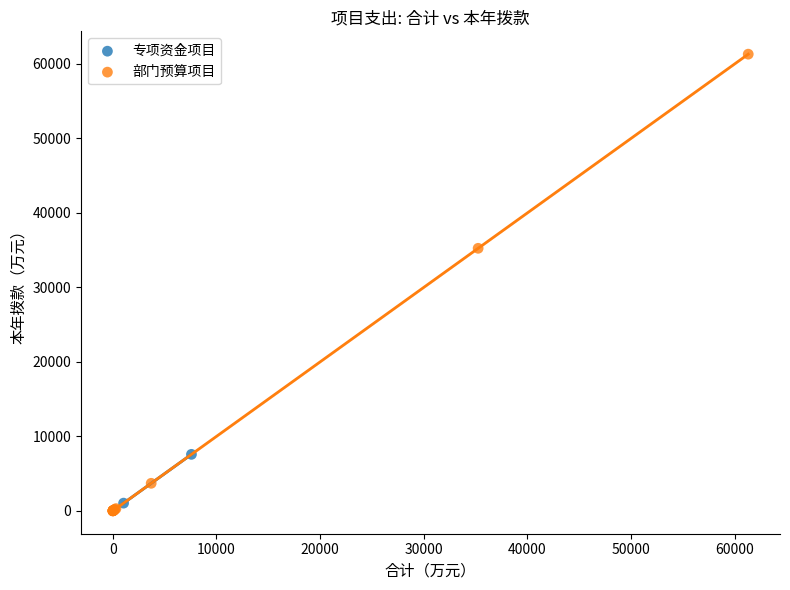

What are all the series names shown in the legend?

专项资金项目, 部门预算项目